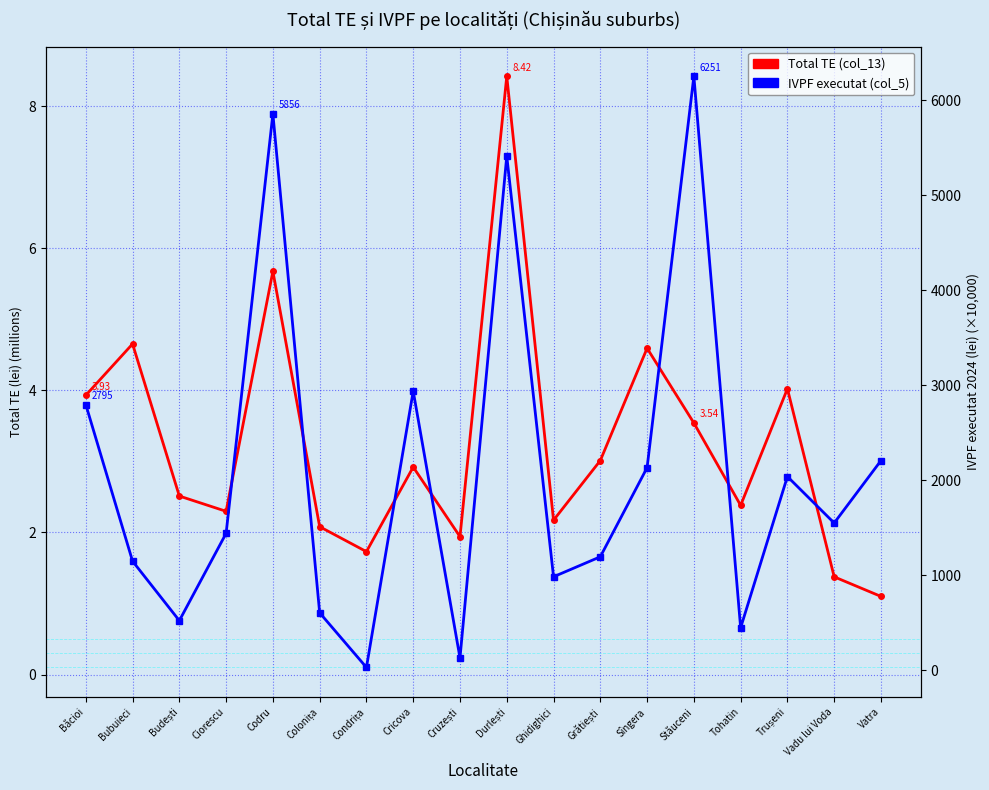

Which series has the largest total across all categories?

IVPF executat (col_5)